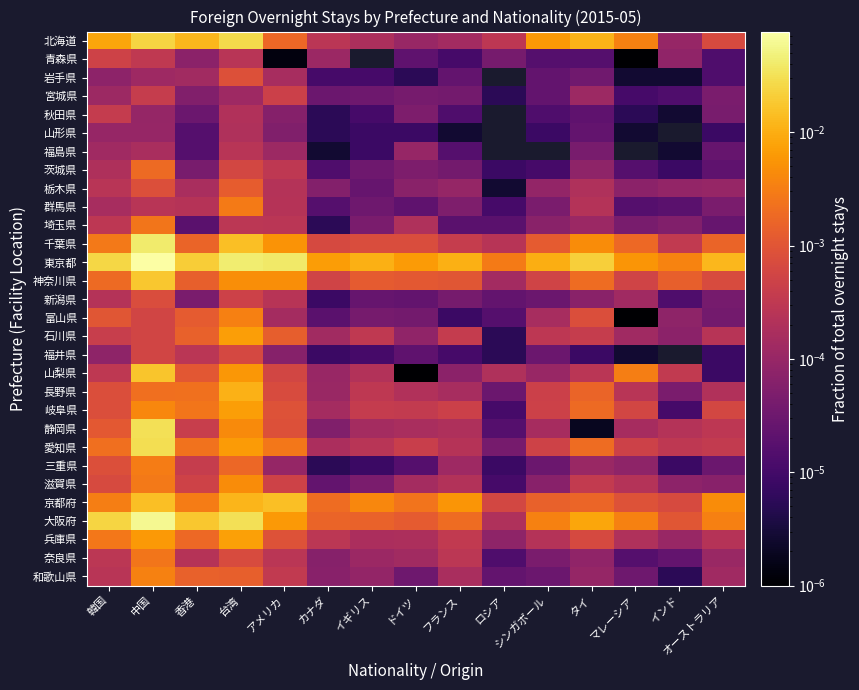

At how many categories does at least one series exceed 0?

15